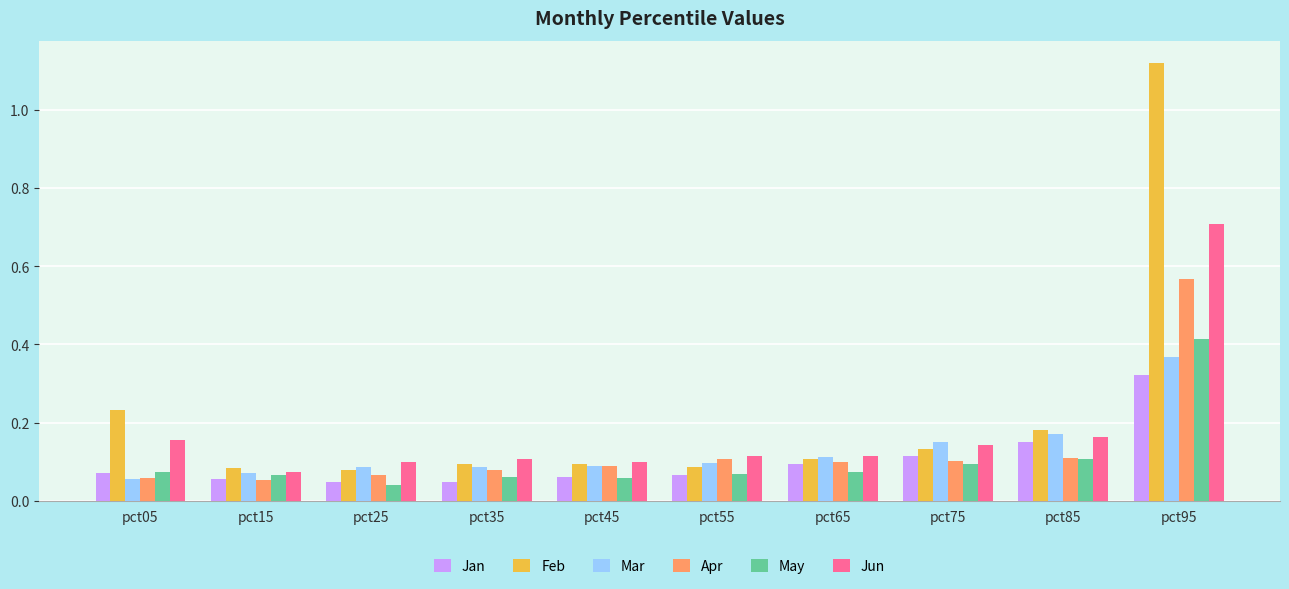

Count the Jan values in the range 0 to 1.

10